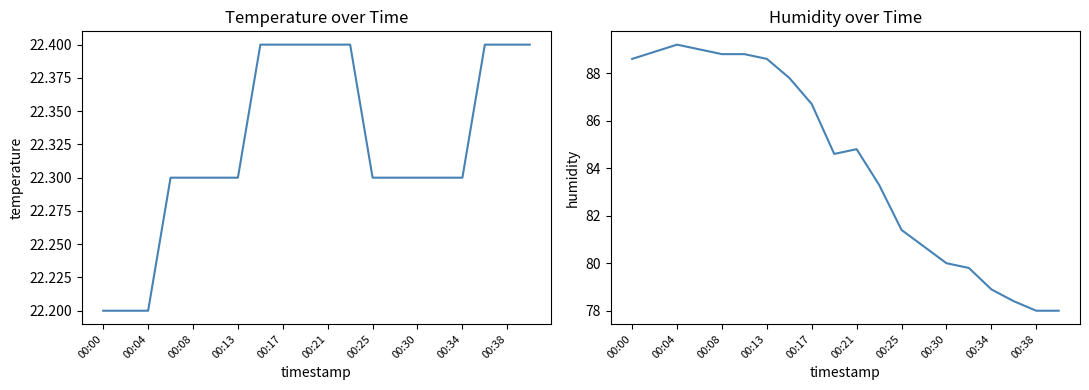

Count the temperature values in the range 22 to 23.

20